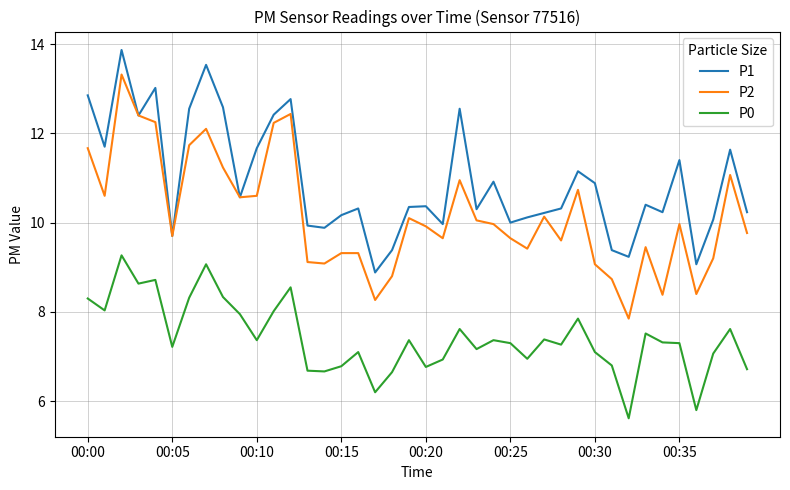

Which series has the largest total across all categories?

P1